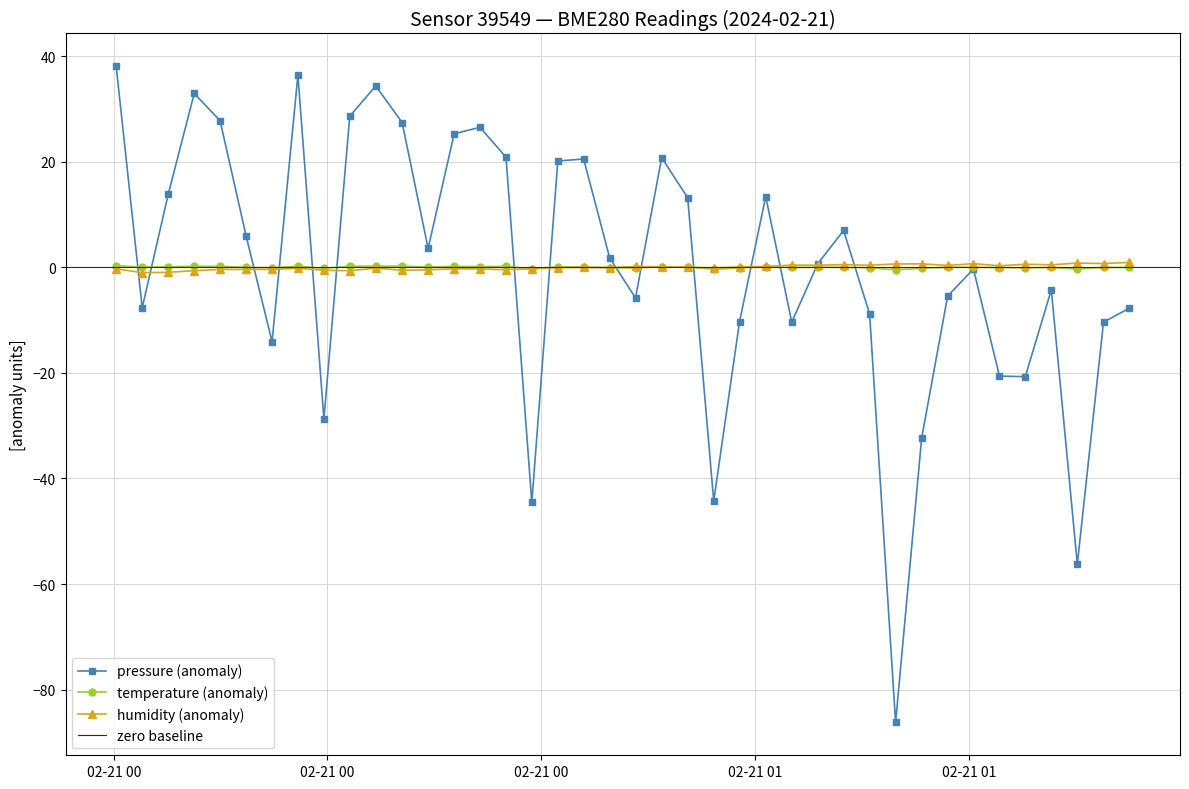

Which category has the lowest value in the temperature series?

2024-02-21T01:13:09